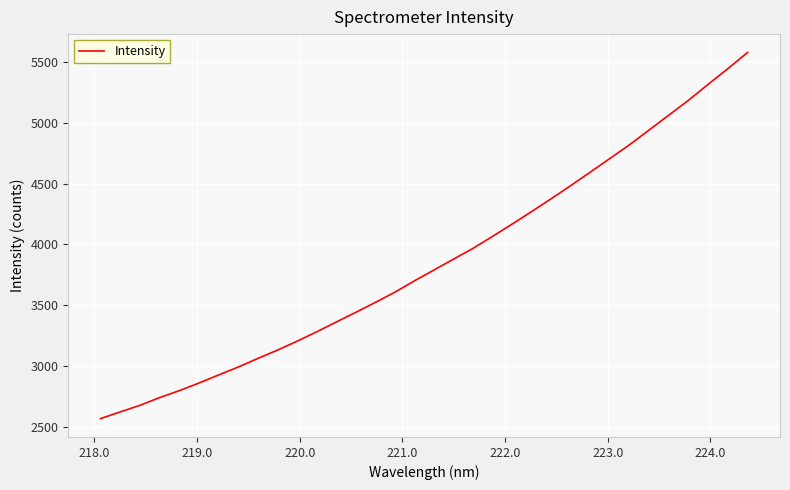

What is the minimum value shown in the chart?

2564.8